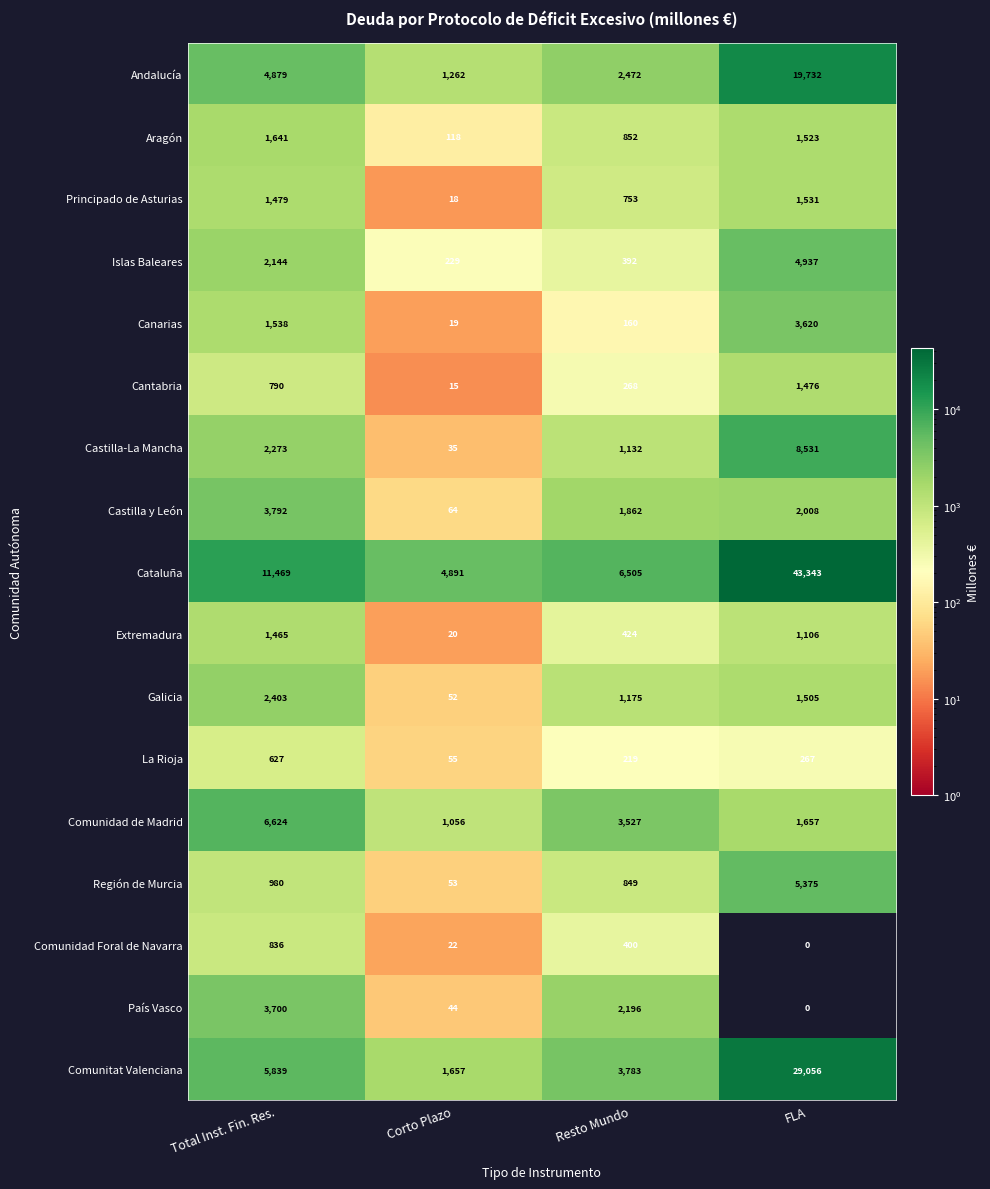

Which series has the largest total across all categories?

Cataluña